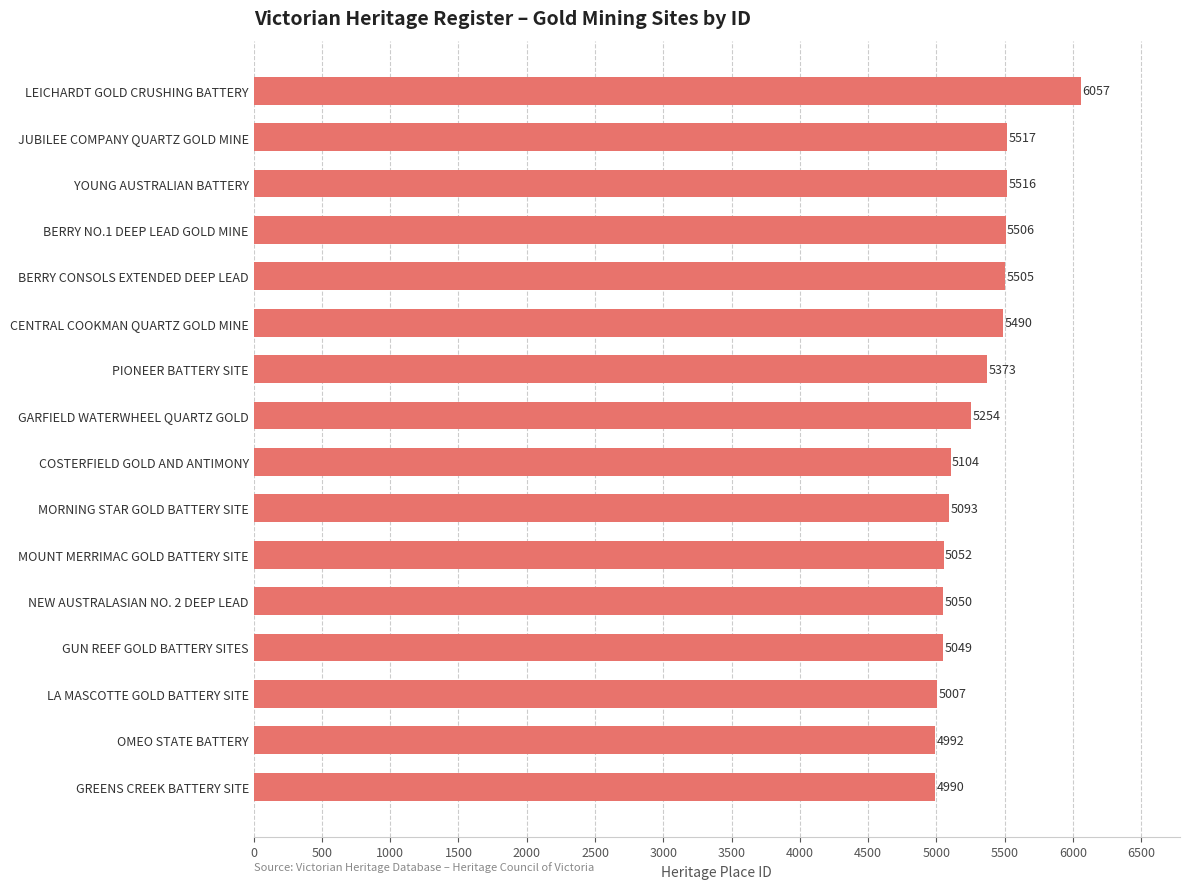

Which category has the highest value across all series?

LEICHARDT GOLD CRUSHING BATTERY